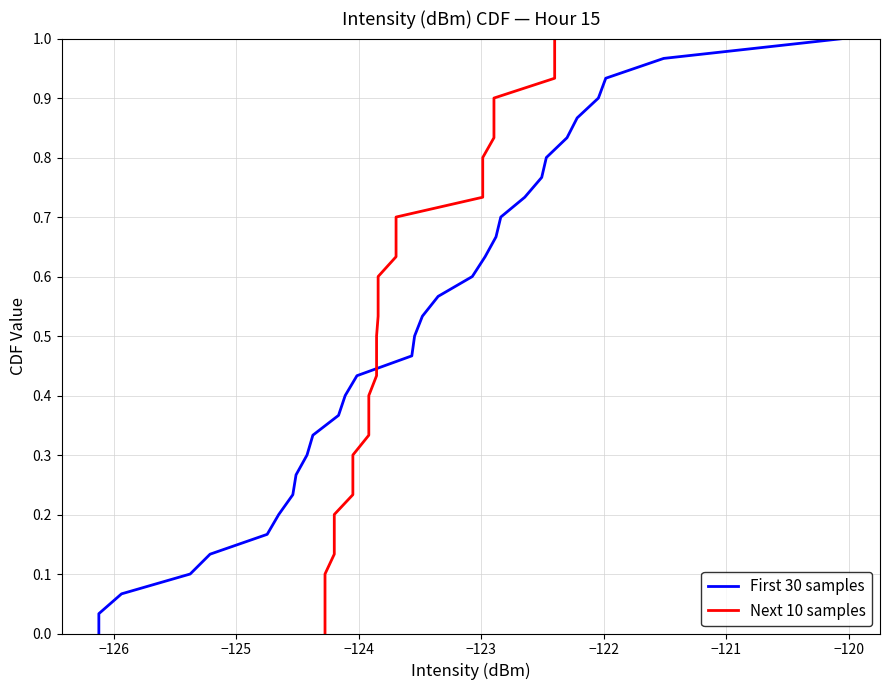

How many lines are shown in the chart?

2